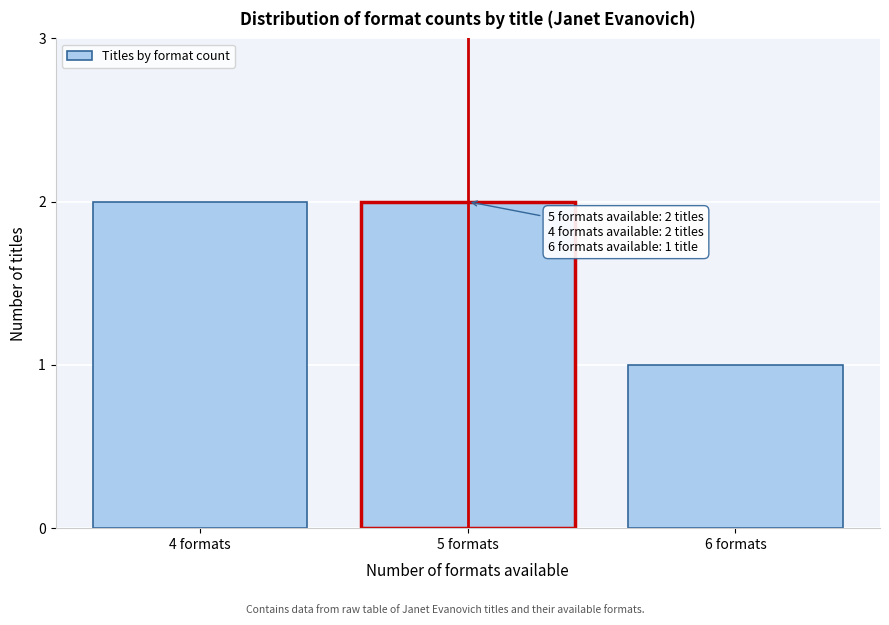

Reading right to left, transcribe all the data shown in this chart.

6 formats=1	5 formats=2	4 formats=2